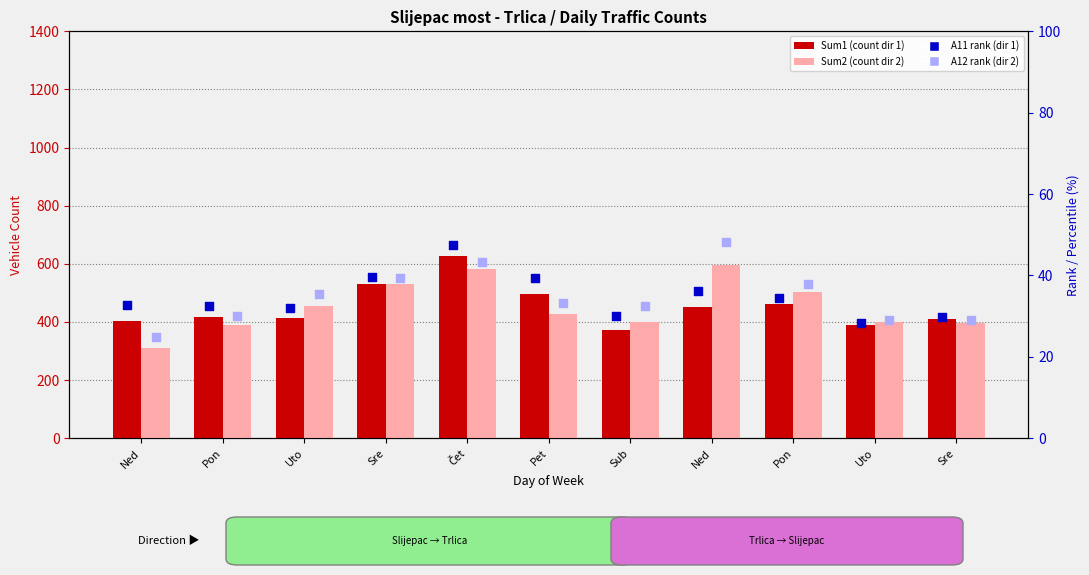

Which series has the widest spread of Y values?

Sum2 (Trlica→Slijepac)